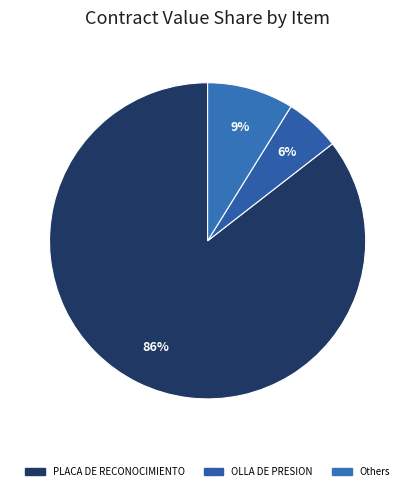

What is the largest slice in the pie chart?

PLACA DE RECONOCIMIENTO